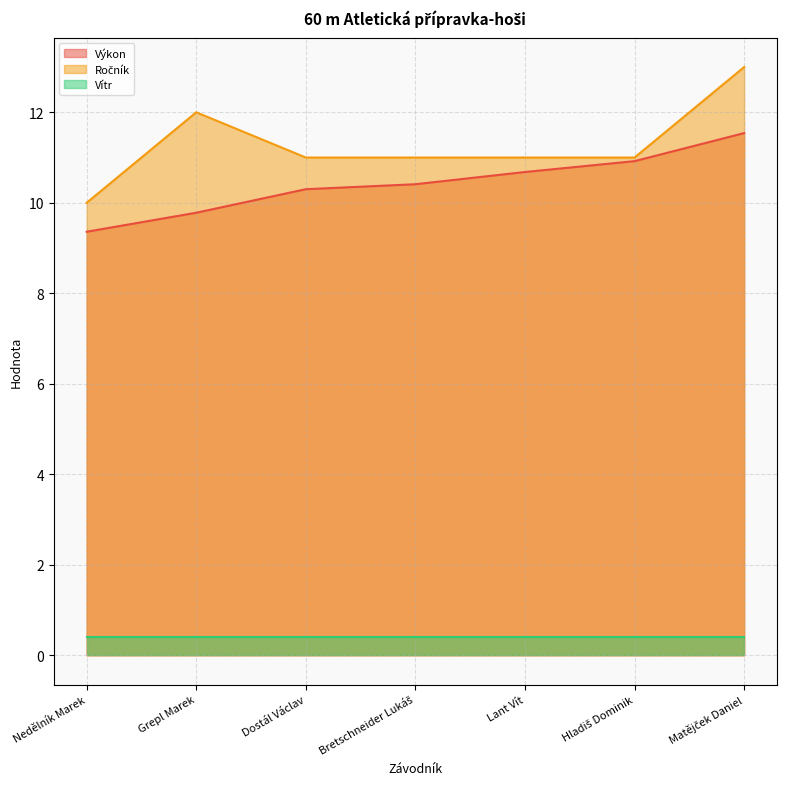

The Ročník series shows 7.2 at Hladiš Dominik. True or false?

False